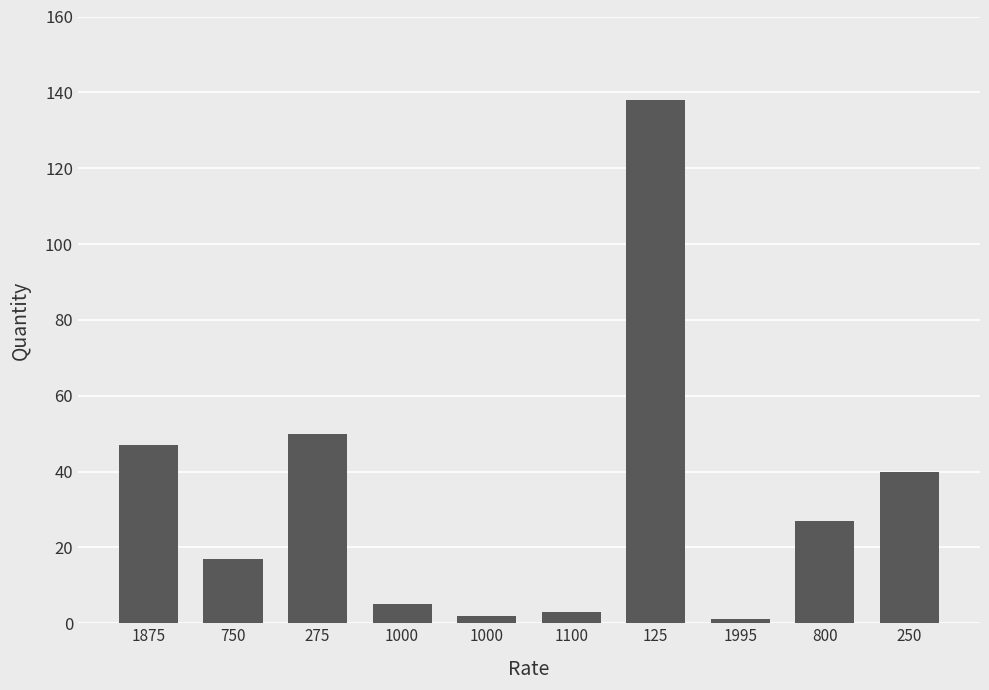

The value at 250 is 40. True or false?

True